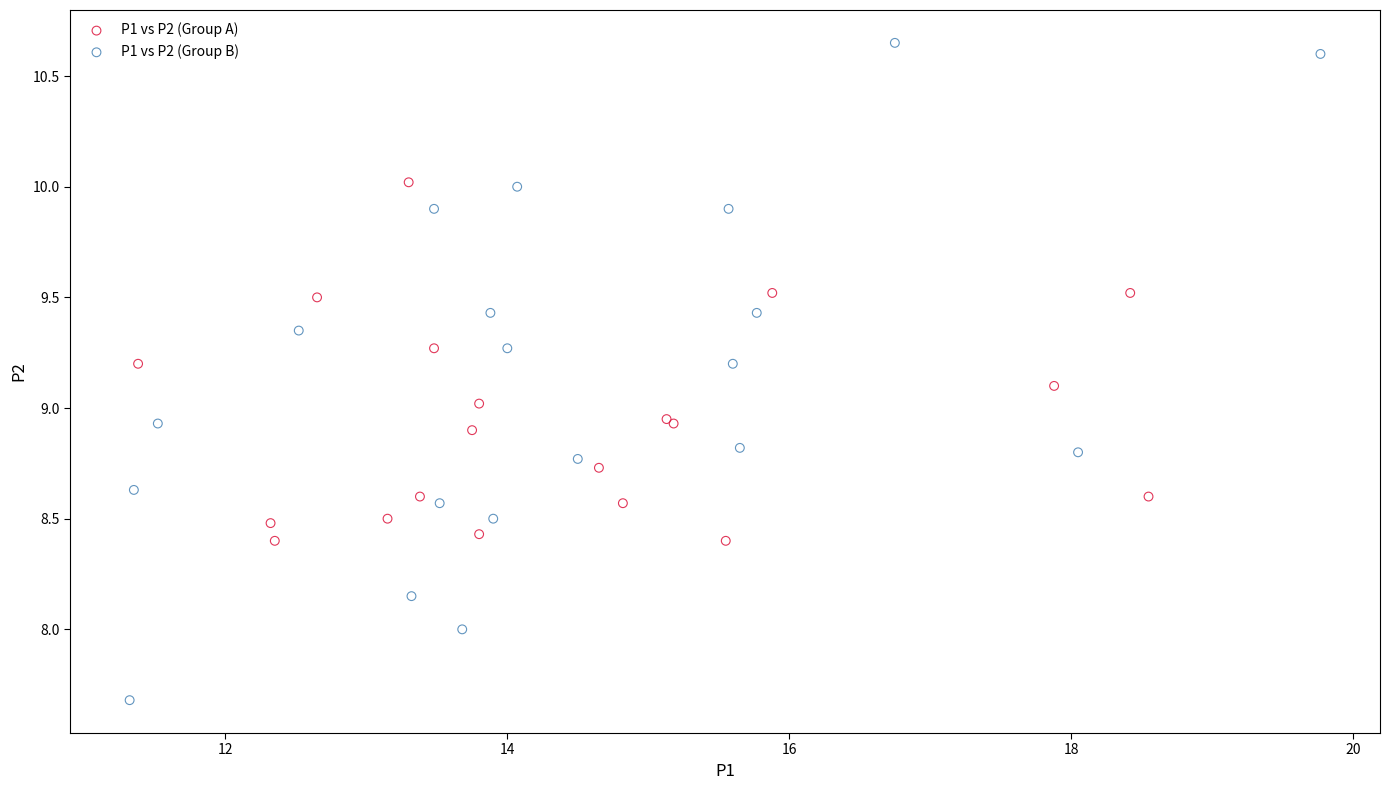

Which series contains the highest Y value?

P1 vs P2 (Group B)